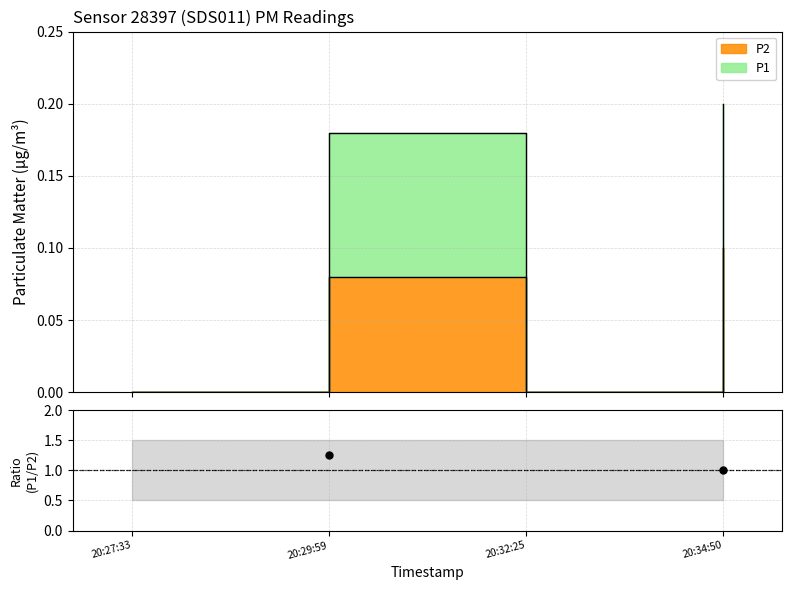

Is it true that P1 equals 0.1 at 20:27:33?

False